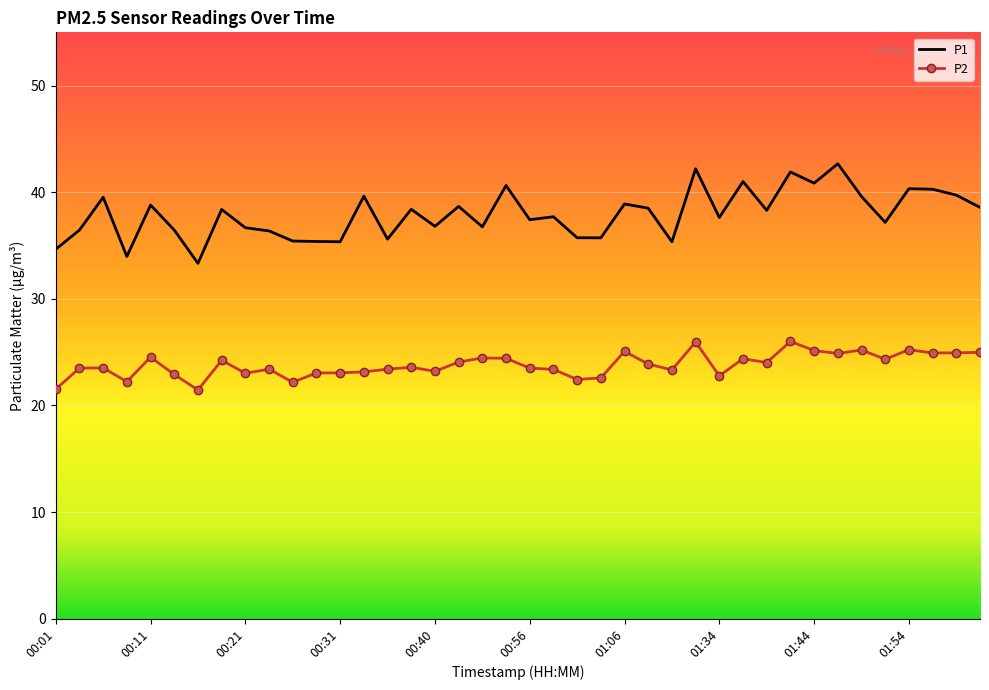

What is the minimum value for P1?

33.3